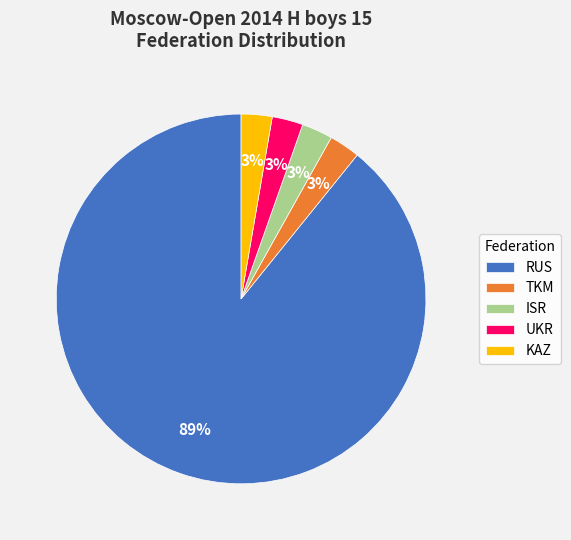

Which slice represents more than half of the pie?

RUS